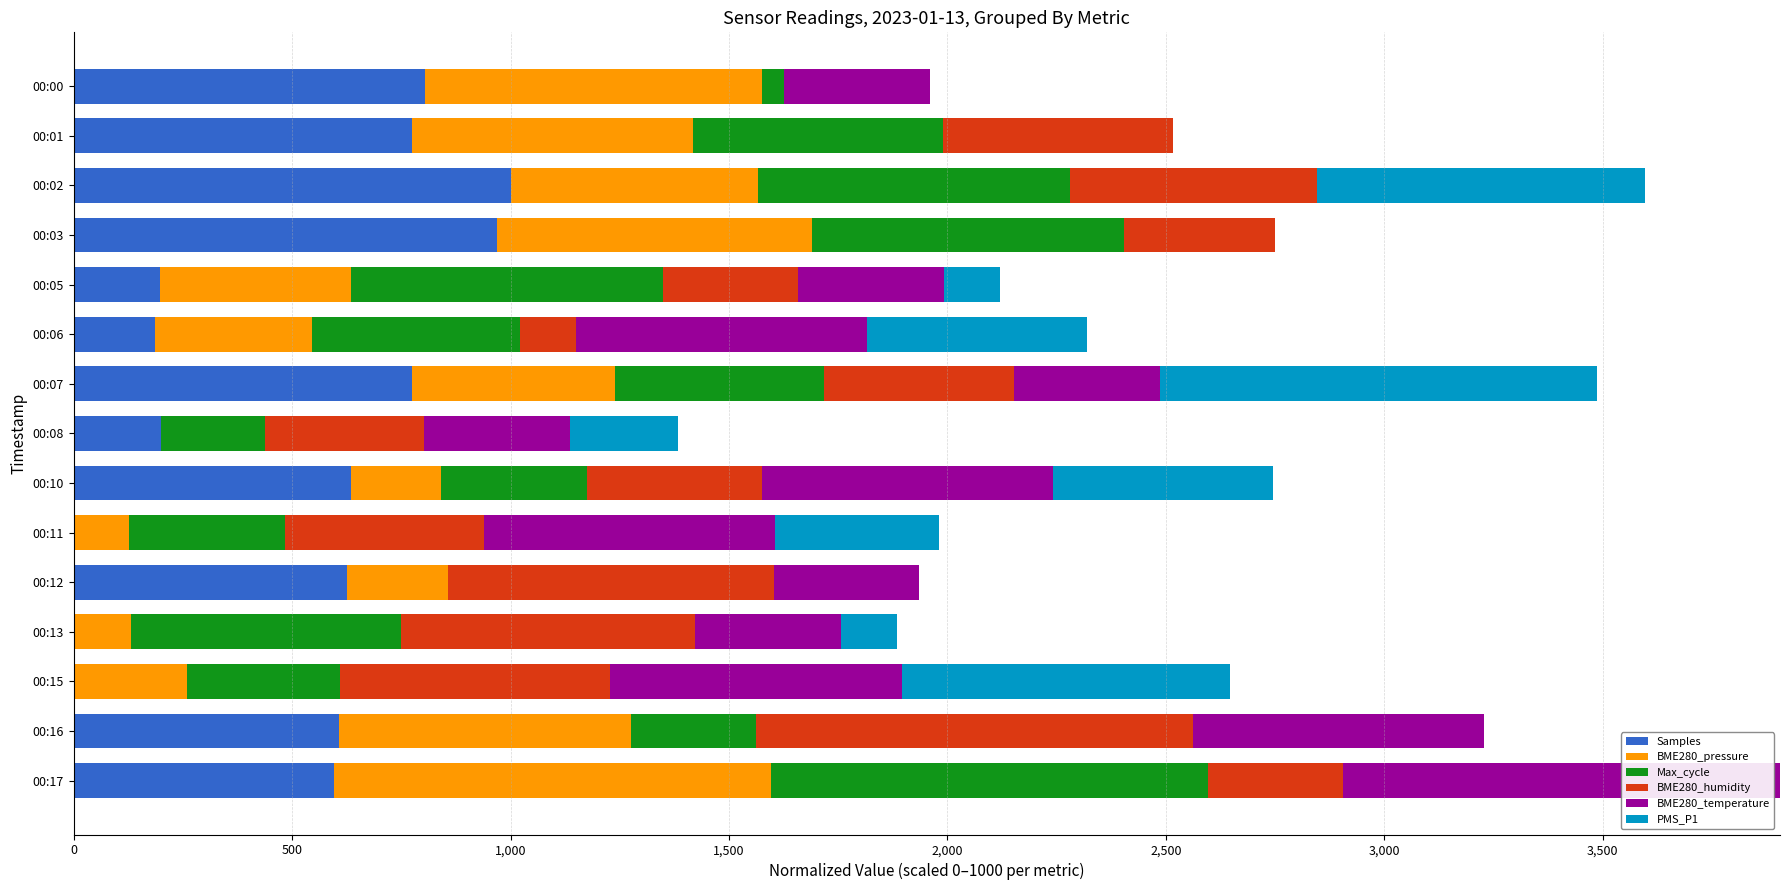

What is the highest value of the Samples series?

1000.0